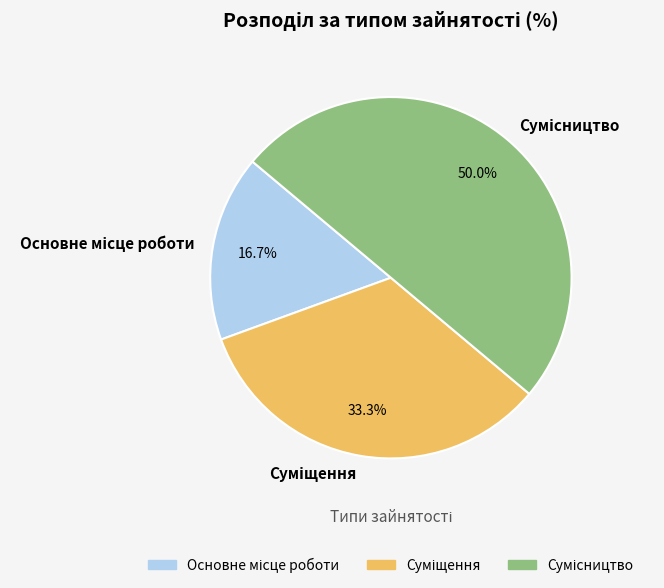

Rank the categories by value from lowest to highest.

Основне місце роботи, Суміщення, Сумісництво